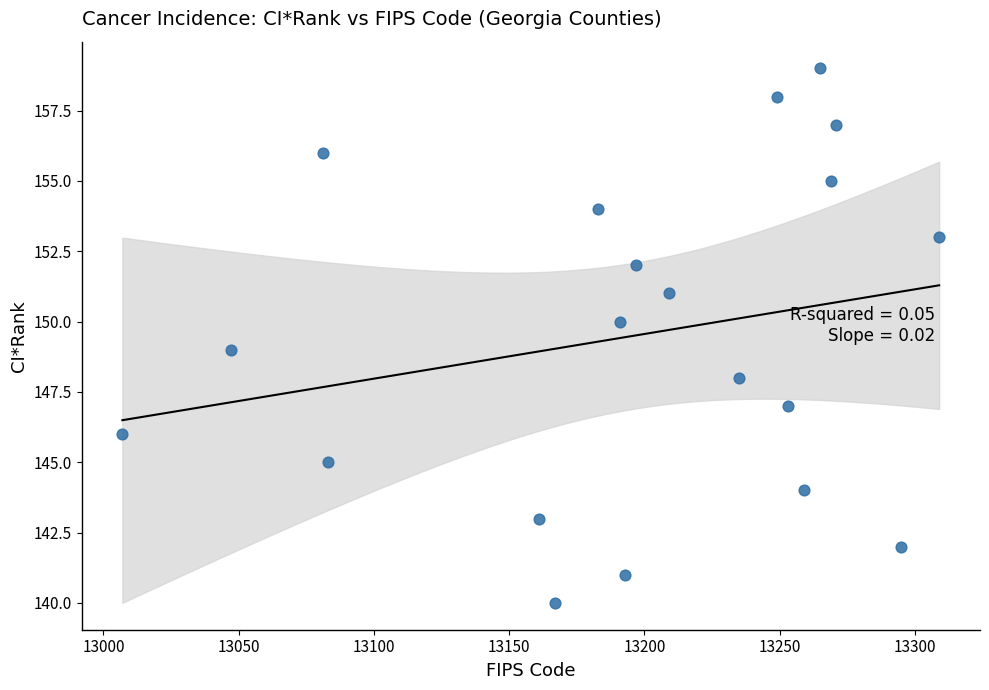

What is the range of Y values (max minus min)?

19